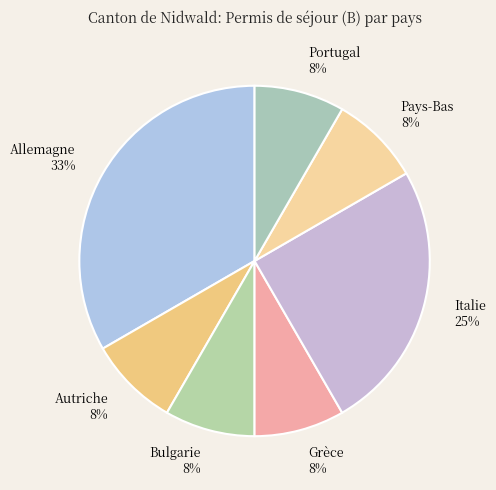

True or false: Italie accounts for 25% of the total.

True